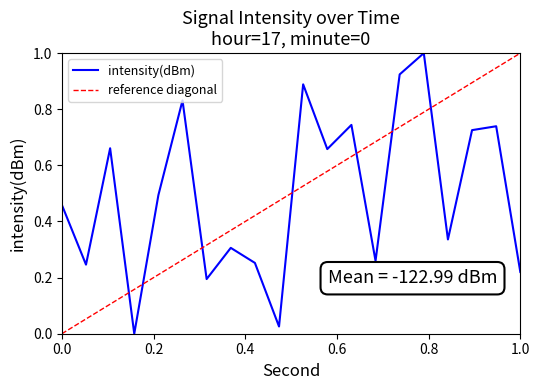

What is the change in value from 14 to 18?

-0.3